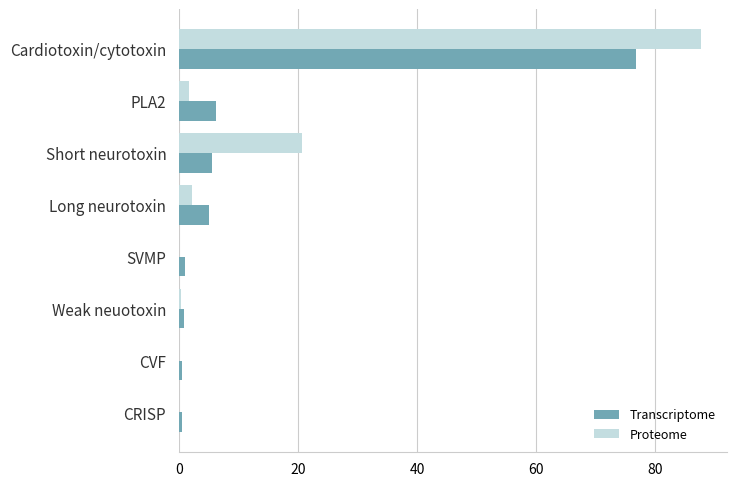

Which series has the largest range (max minus min)?

Proteome